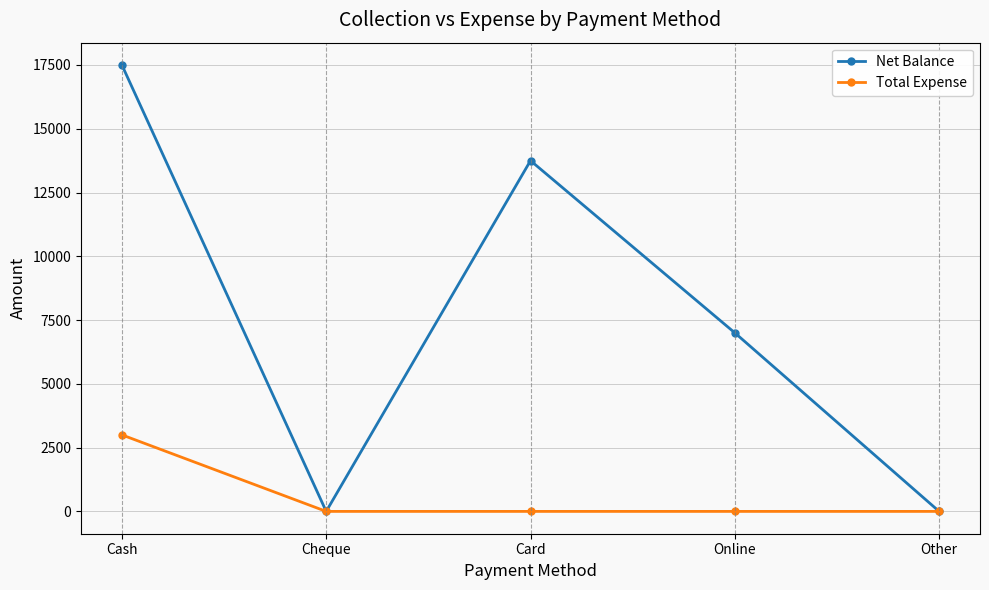

Between Cash and Cheque, which series saw the biggest shift?

Net Balance